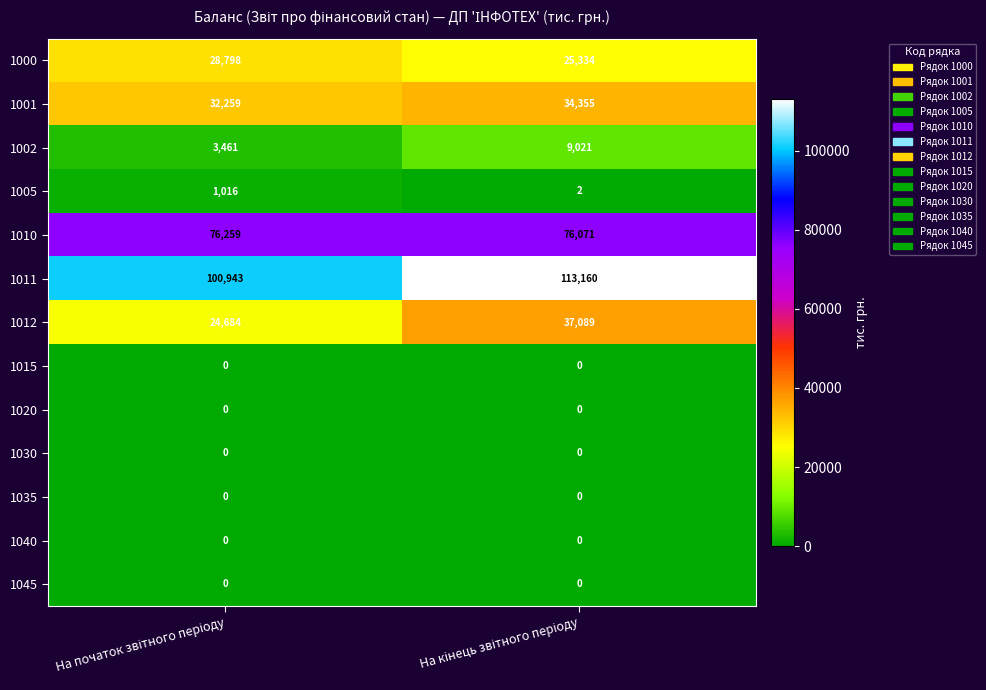

Reading left to right, extract all data points from this chart.

1000: 28798	25334
1001: 32259	34355
1002: 3461	9021
1005: 1016	2
1010: 76259	76071
1011: 100943	113160
1012: 24684	37089
1015: 0	0
1020: 0	0
1030: 0	0
1035: 0	0
1040: 0	0
1045: 0	0